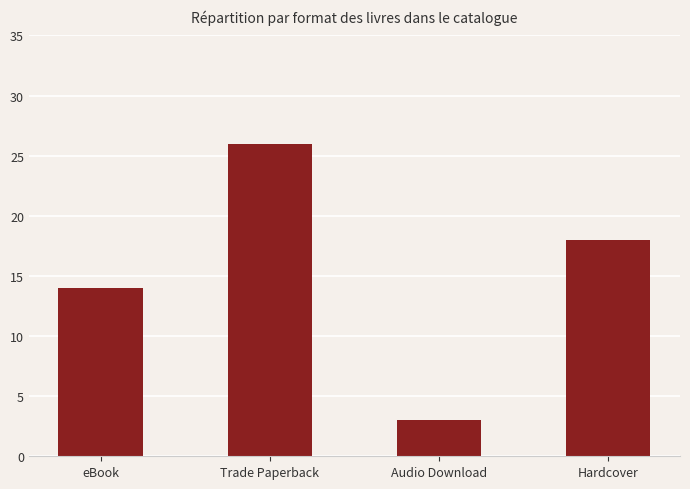

How many data points are less than 18?

2